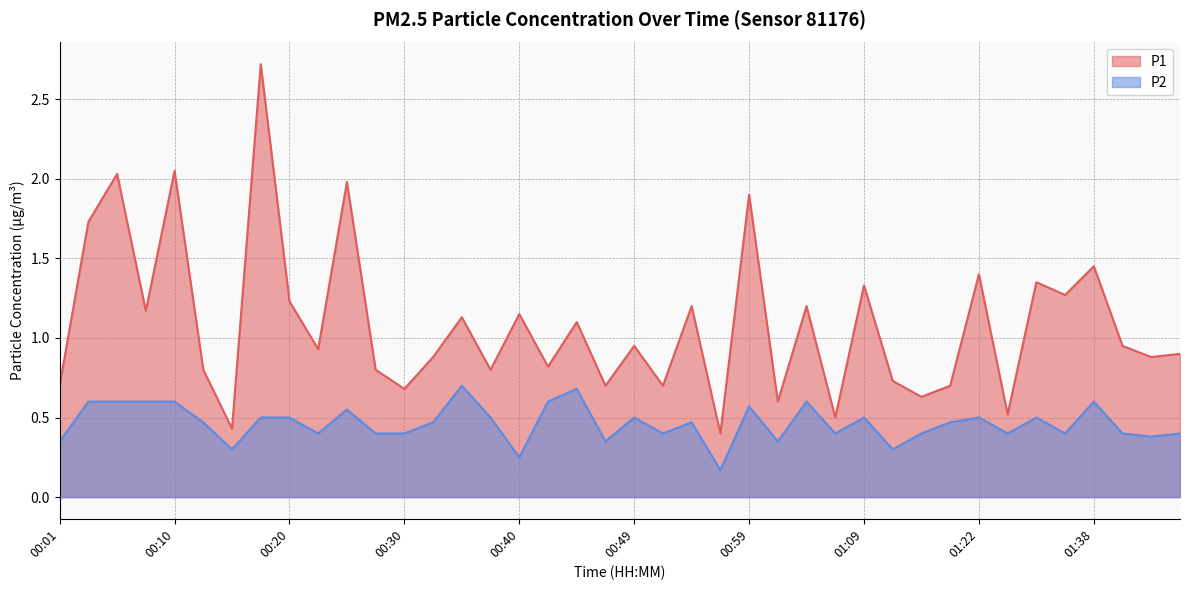

True or false: P2 and P1 cross at least once.

False